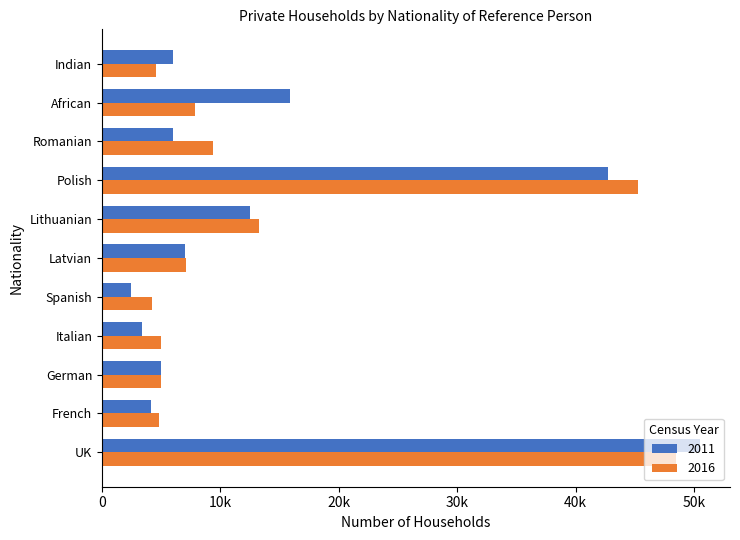

What are all the series names shown in the legend?

2011, 2016